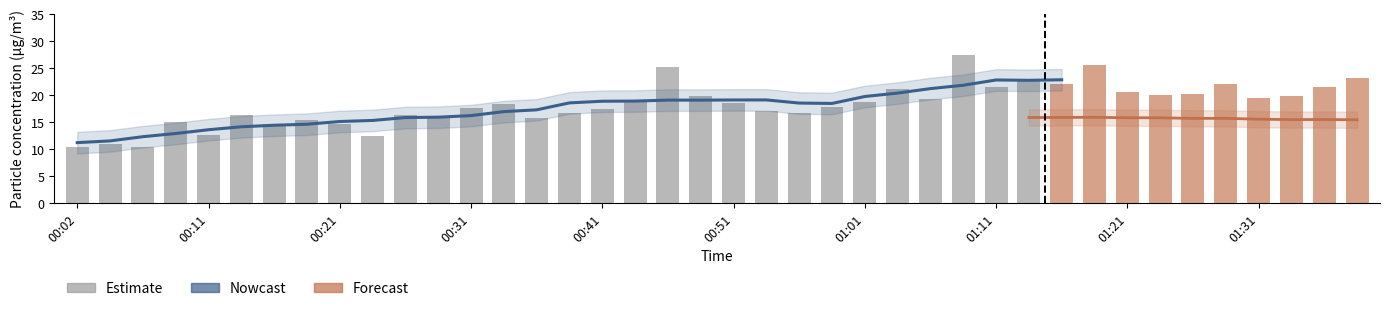

The value of SDS_P2 at 01:26 is 16.0. True or false?

True